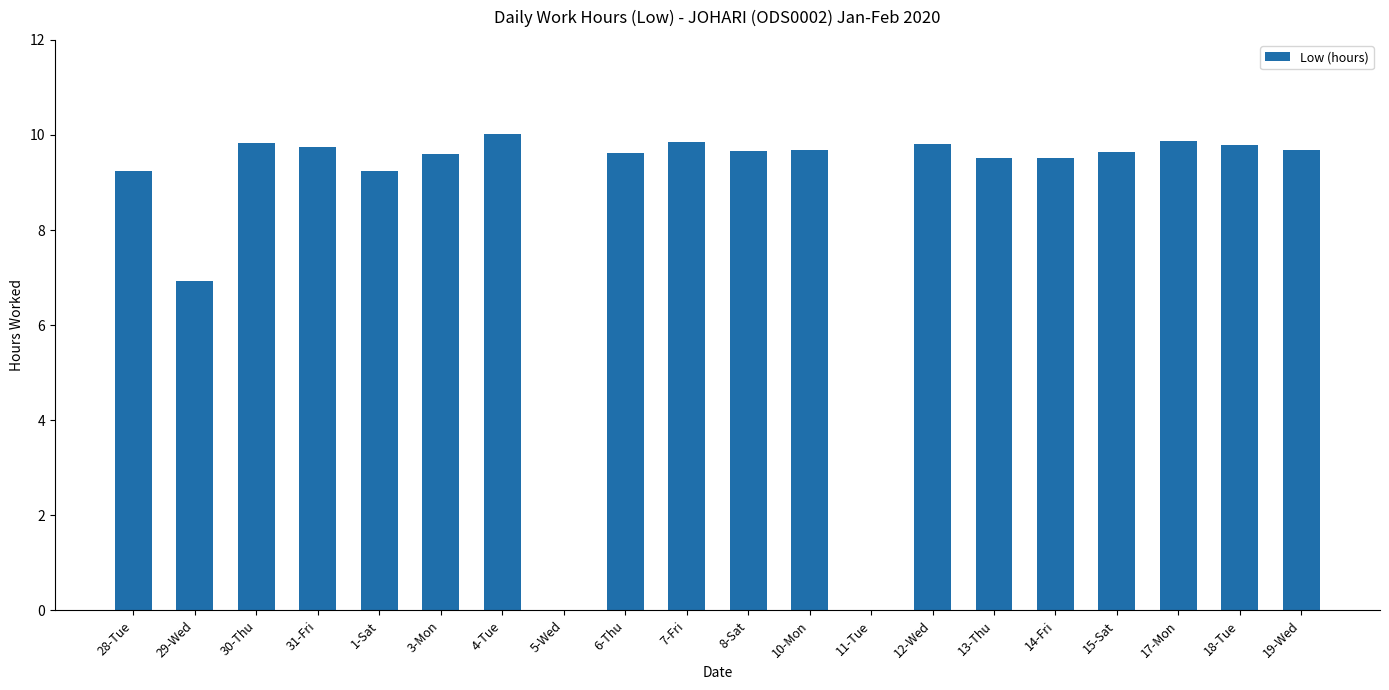

What is the sum of all values?

171.3